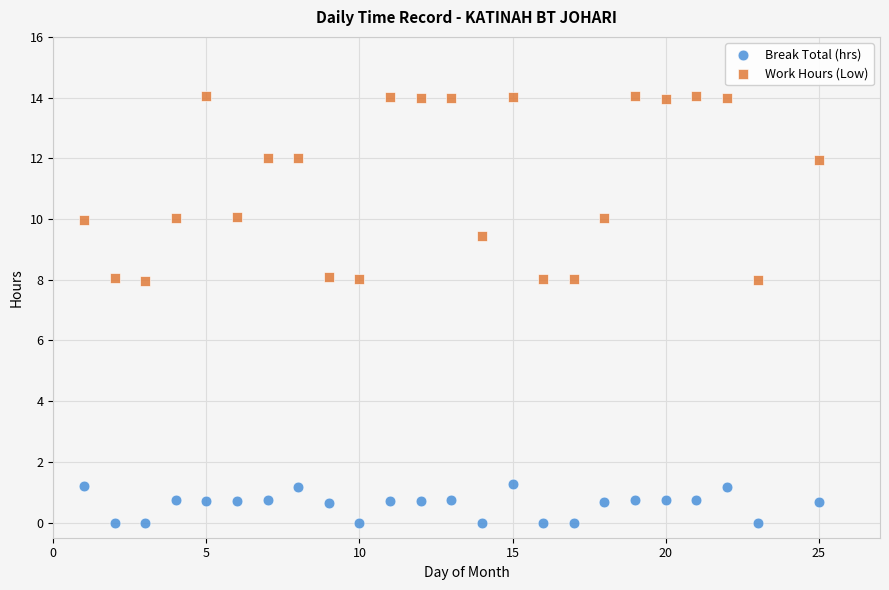

Across all data points, what is the range of Y values (max minus min)?

14.1